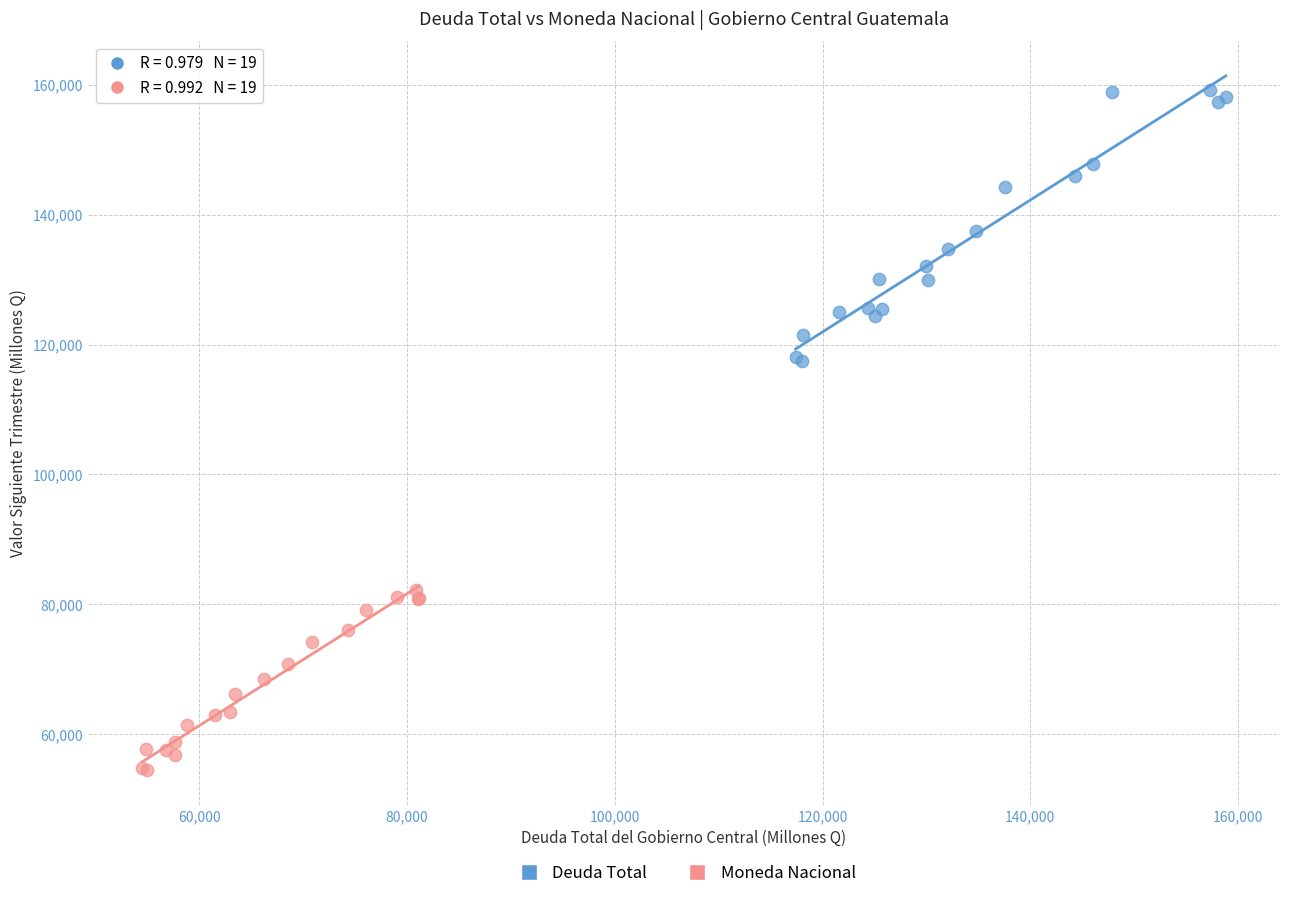

Which series contains the highest Y value?

Deuda Total